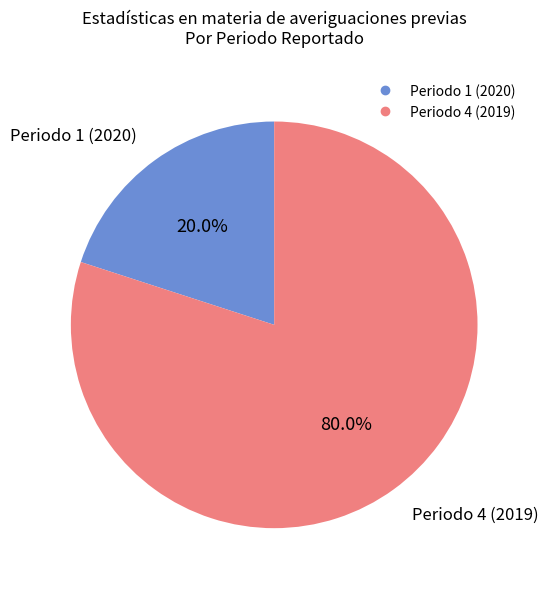

Which category has the biggest portion of the pie?

Periodo 4 (2019)